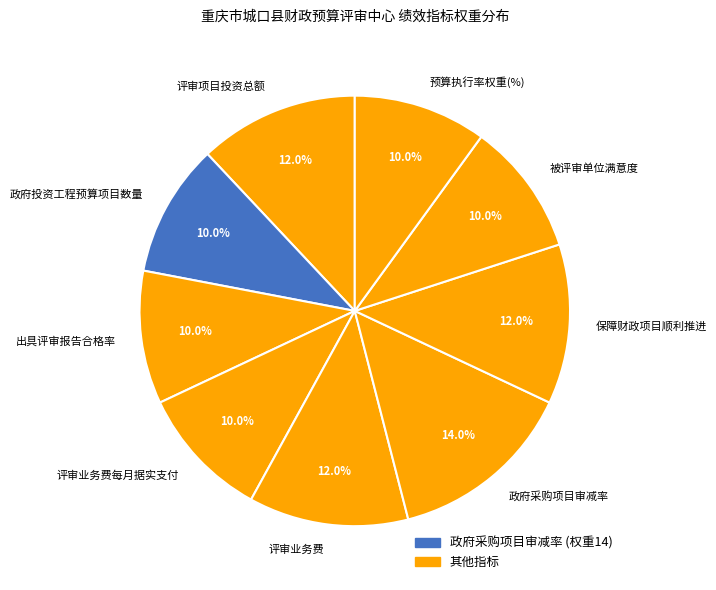

Combined, what portion of the pie is 被评审单位满意度 and 评审业务费每月据实支付?

20.0%